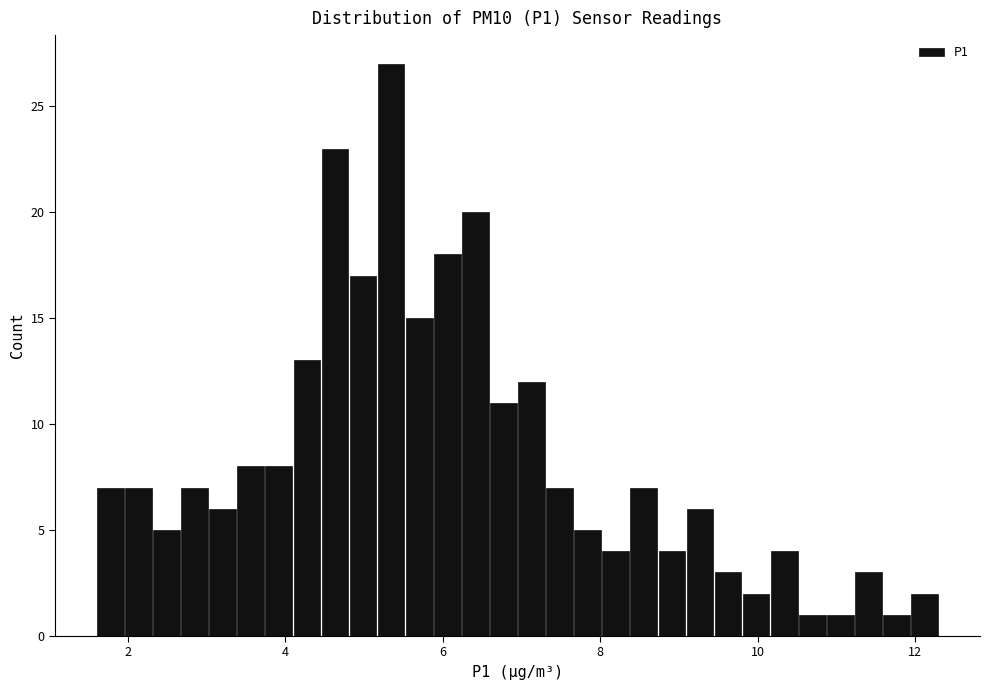

Read against the x-axis, roughly where is the centre of the tallest bar?

5.4